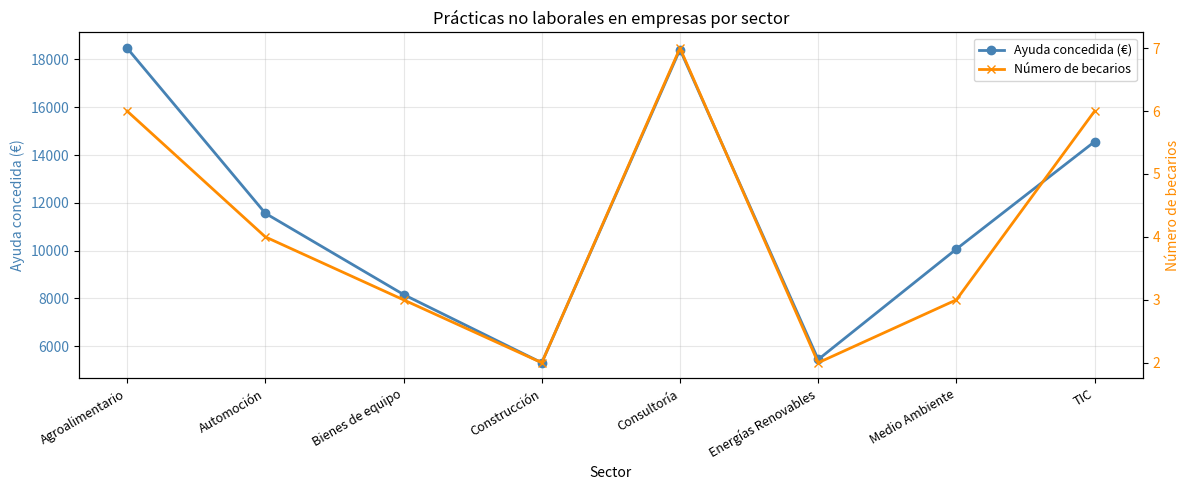

What position from the right is Consultoría?

4